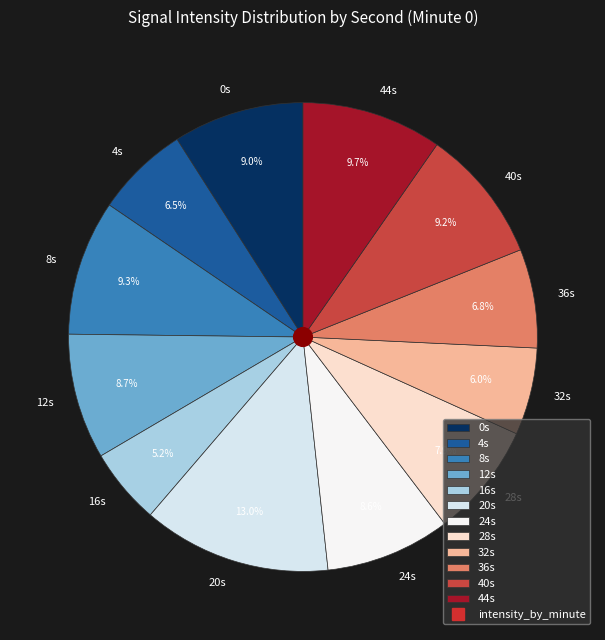

What is the smallest slice in the pie chart?

16s